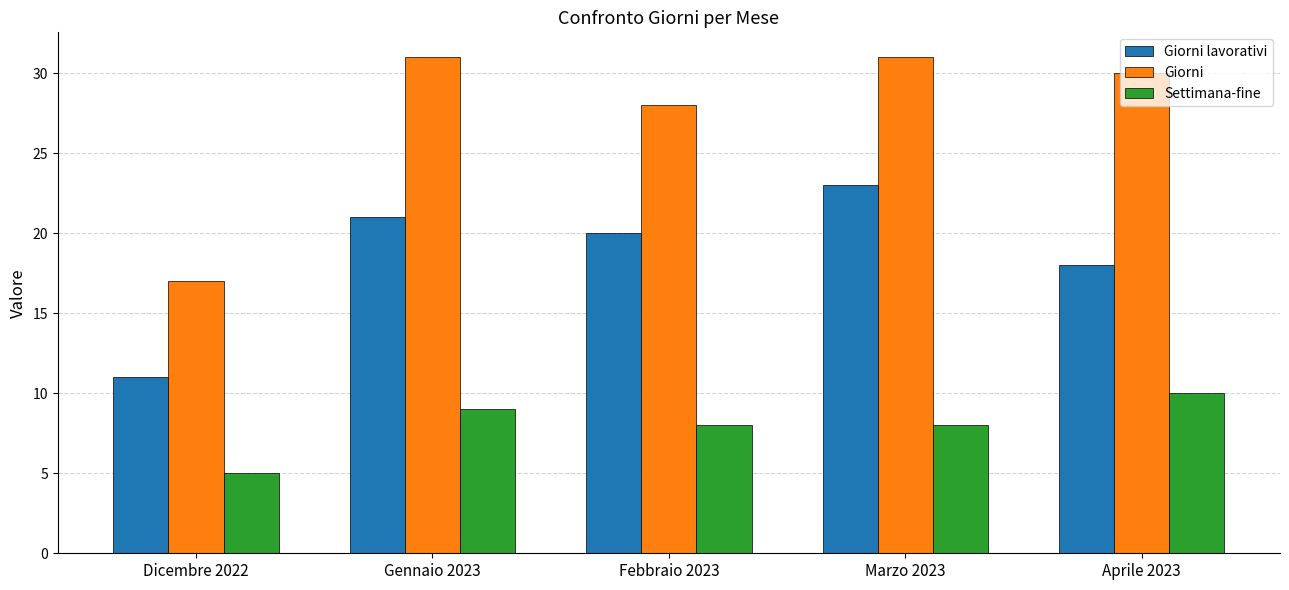

Read the Giorni lavorativi value at Febbraio 2023.

20